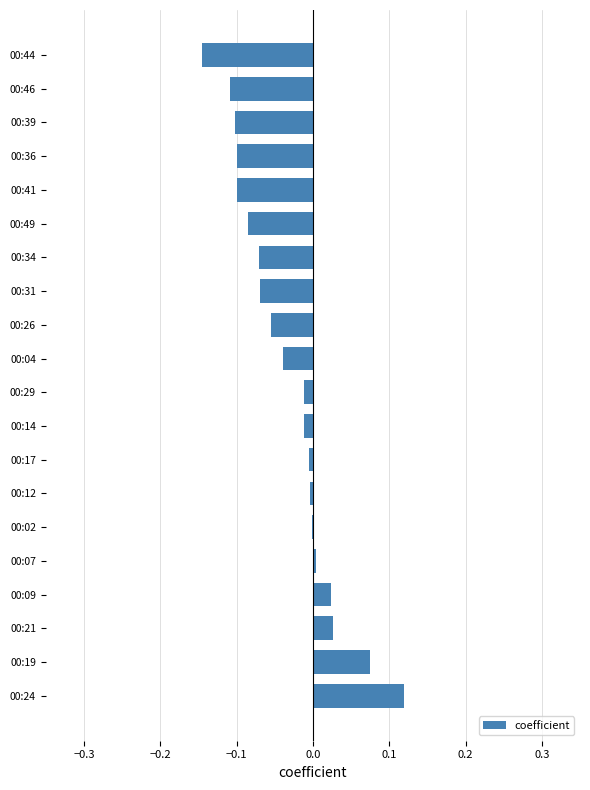

The value at 00:14 is -0.0. True or false?

True